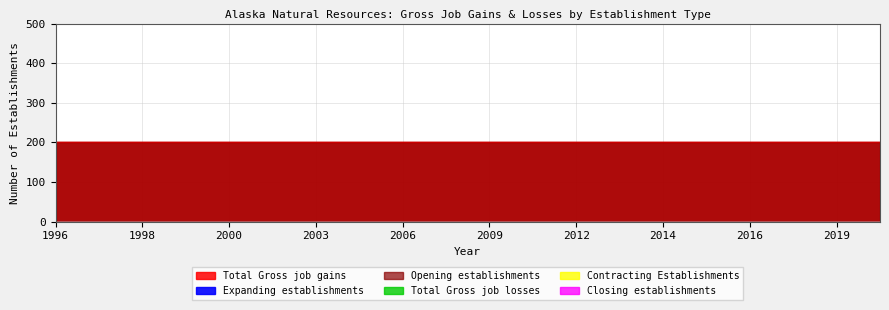

What is the total value across all series at 2013?

400